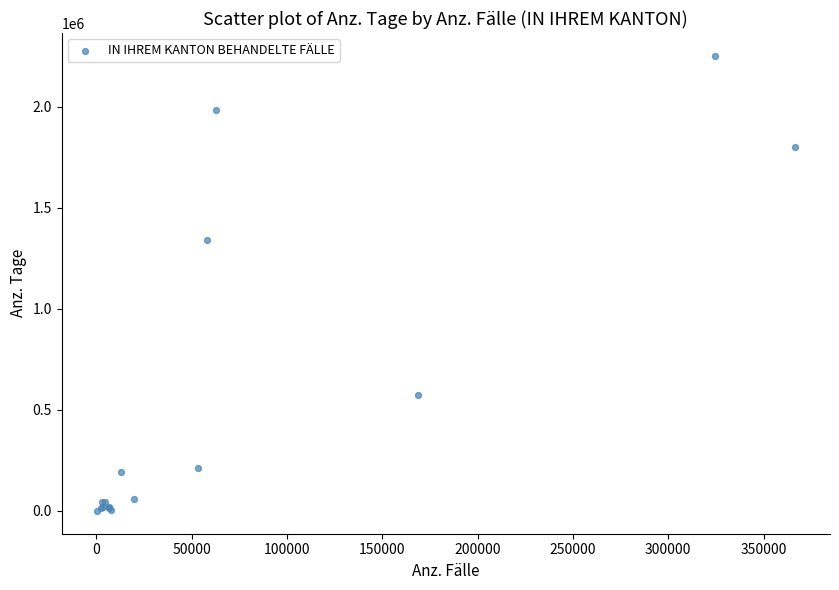

What Y value in the scatter plot is closest to 1126161?

1340497